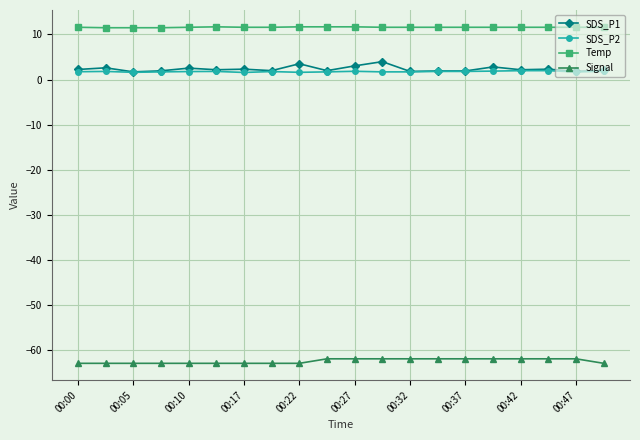

What is the value of the Signal point at the 13th from the left?

-62.0